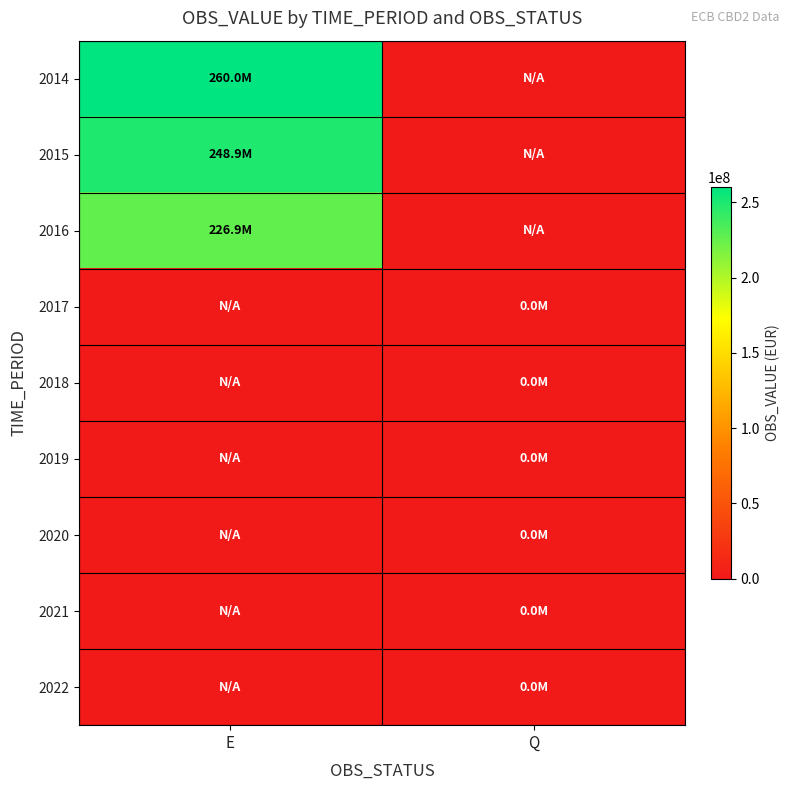

Count the number of data series in this chart.

9